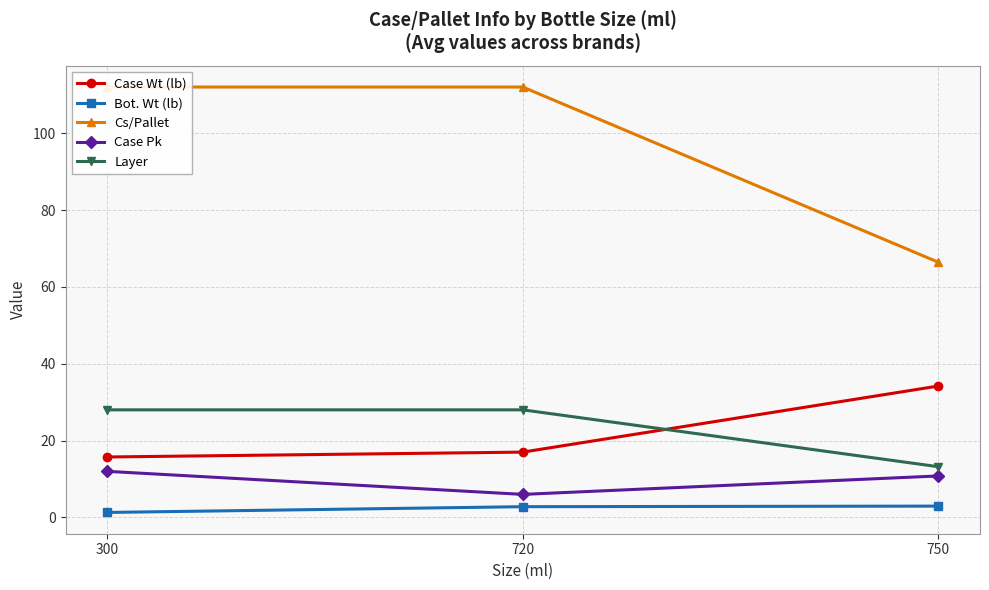

What is the average value of the Layer series?

23.1